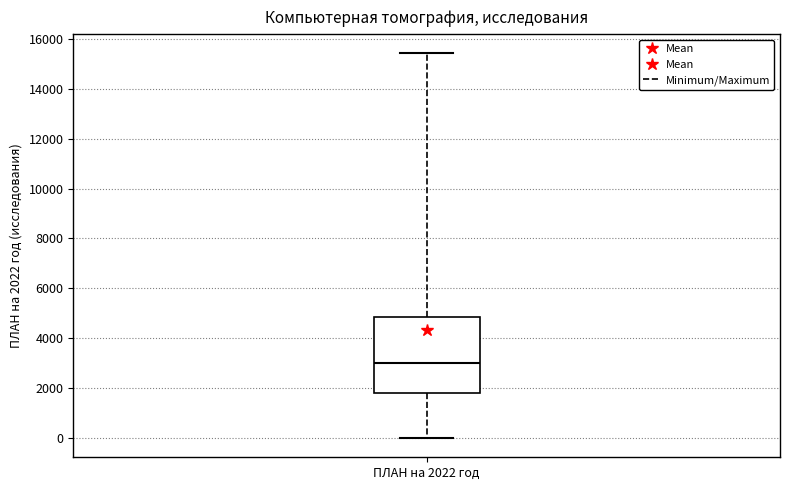

Where does the upper whisker of the box for ПЛАН на 2022 год end on the y-axis? The values are not printed on the chart, so give them approximately, as read against the axis.

15400